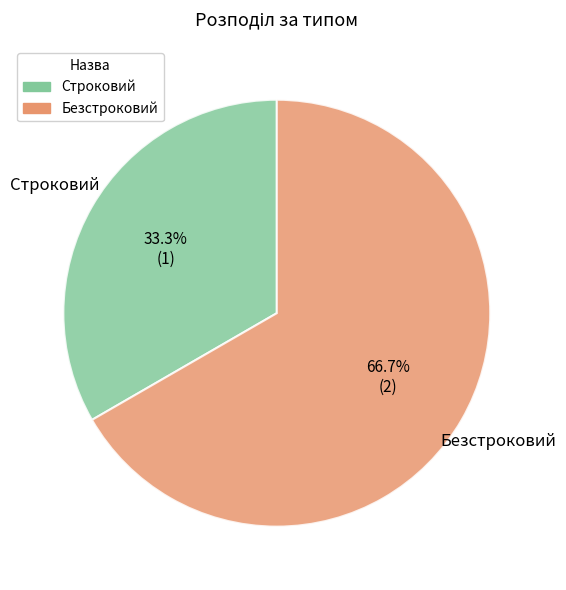

What is the ratio of the value at Строковий to the value at Безстроковий?

0.5